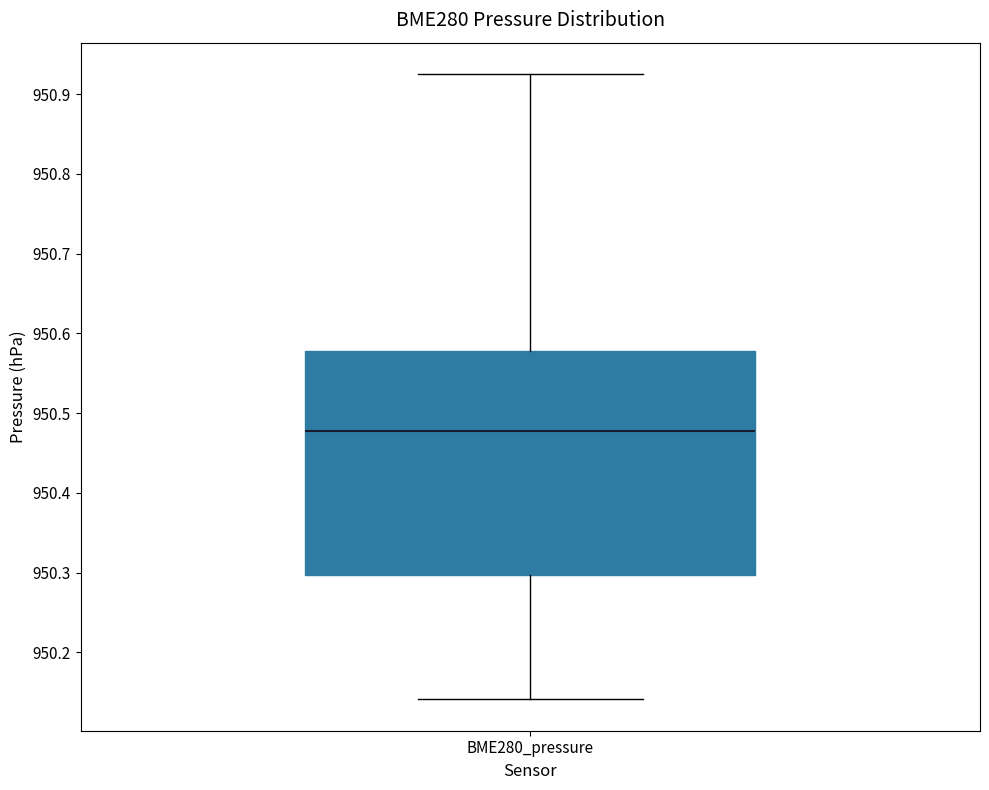

Read this box plot against the y-axis: the position of the median line, the range covered by the box, and the ends of both whiskers. The values are not printed on the chart, so give them approximately, as read against the axis.

median 950.48, box 950.30 to 950.58, whiskers 950.14 to 950.93